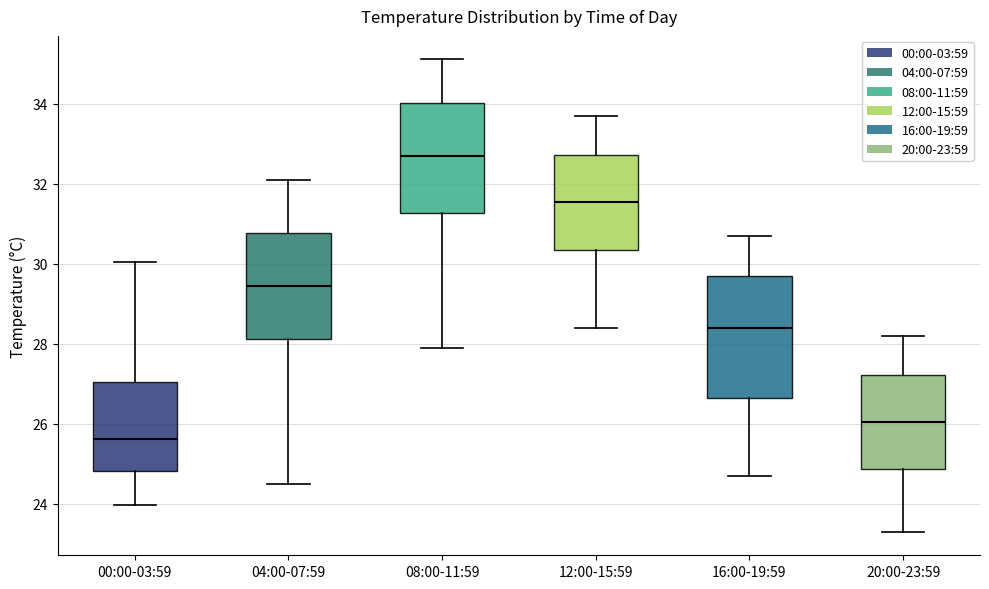

Where does the upper whisker of the box for 20:00-23:59 end on the y-axis? The values are not printed on the chart, so give them approximately, as read against the axis.

28.2